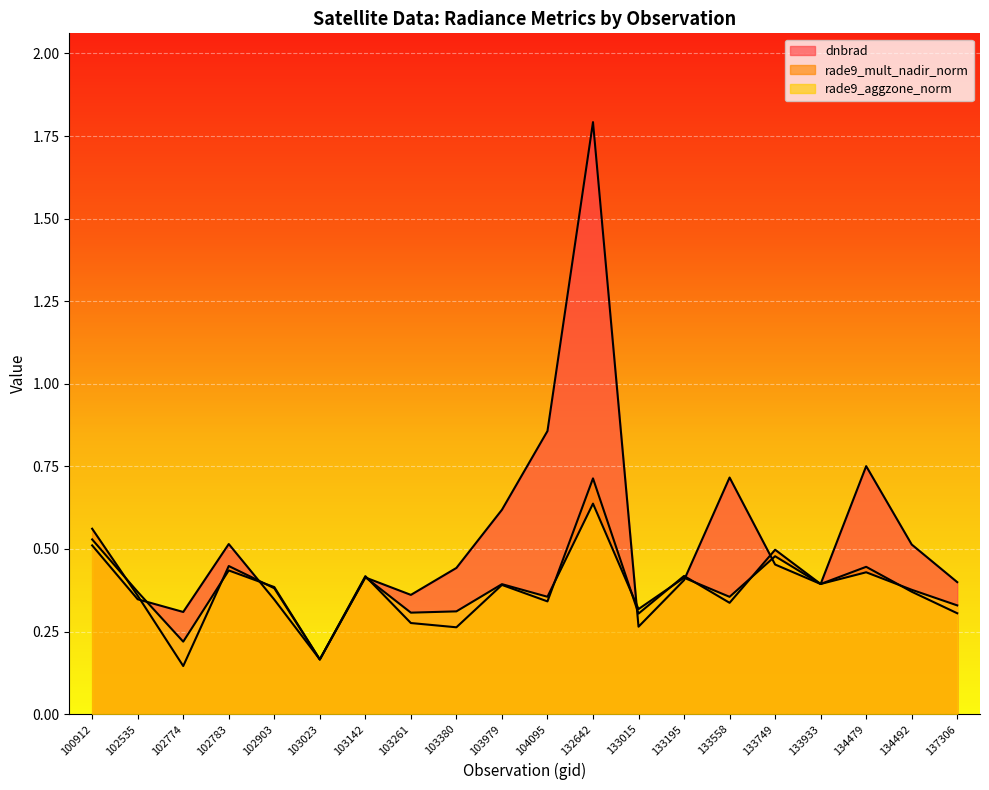

How many interior local peaks does the rade9_mult_nadir_norm series have?

7